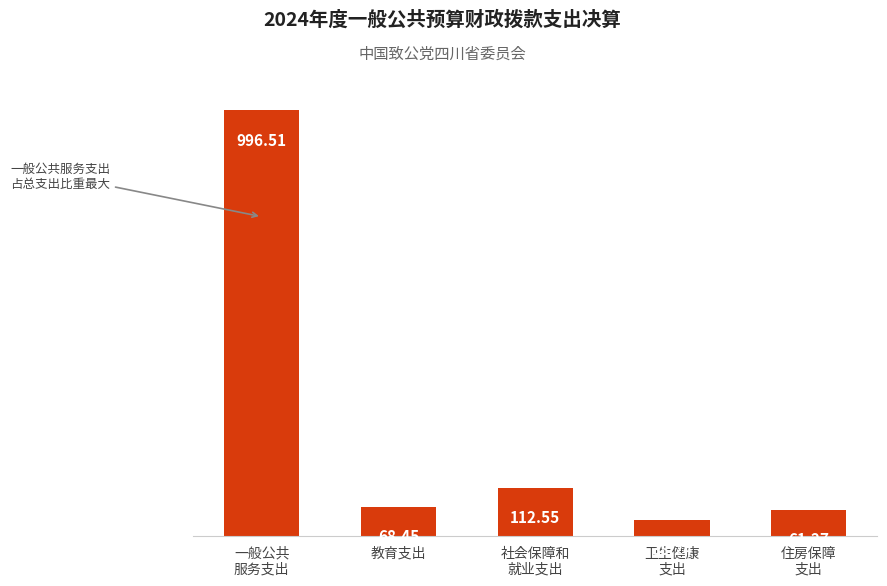

Rank the categories by value from lowest to highest.

卫生健康
支出, 住房保障
支出, 教育支出, 社会保障和
就业支出, 一般公共
服务支出